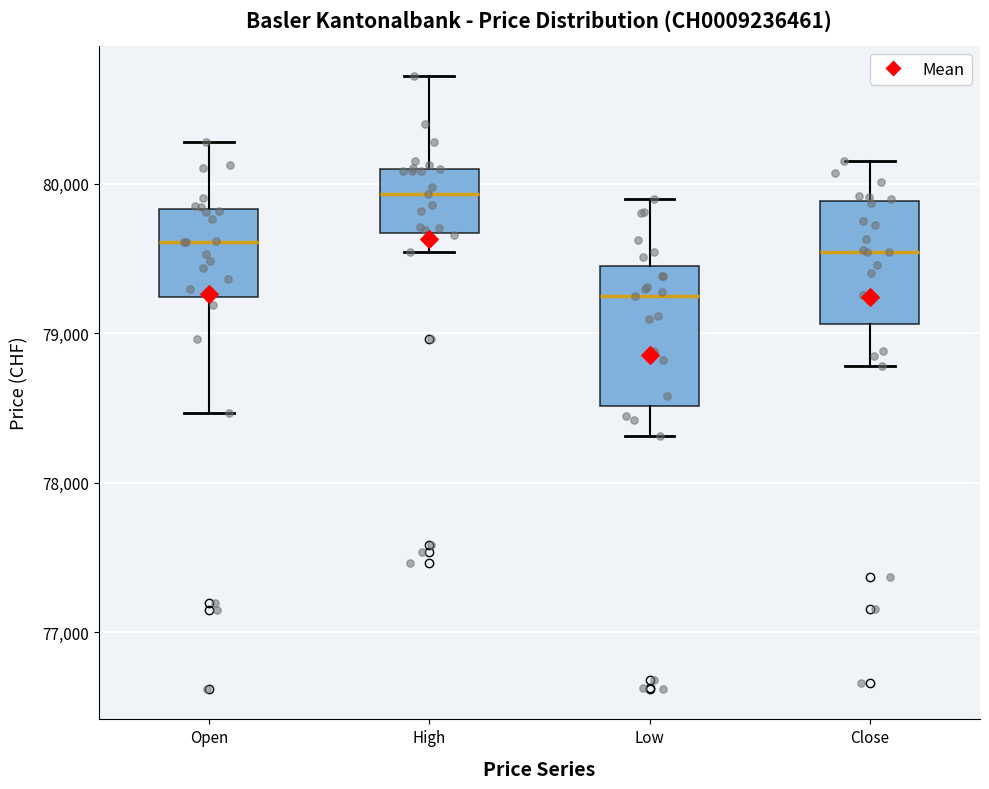

Which box is the tallest, from its lower edge to its upper edge?

Low